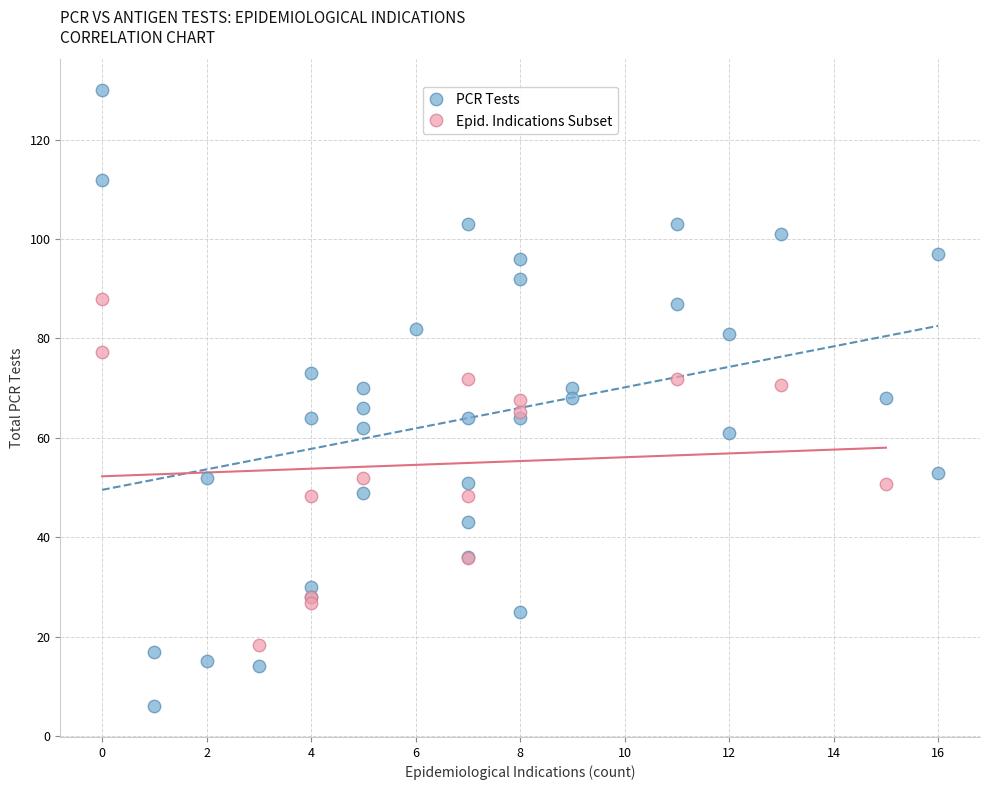

Which series reaches the minimum Y coordinate?

PCR Tests